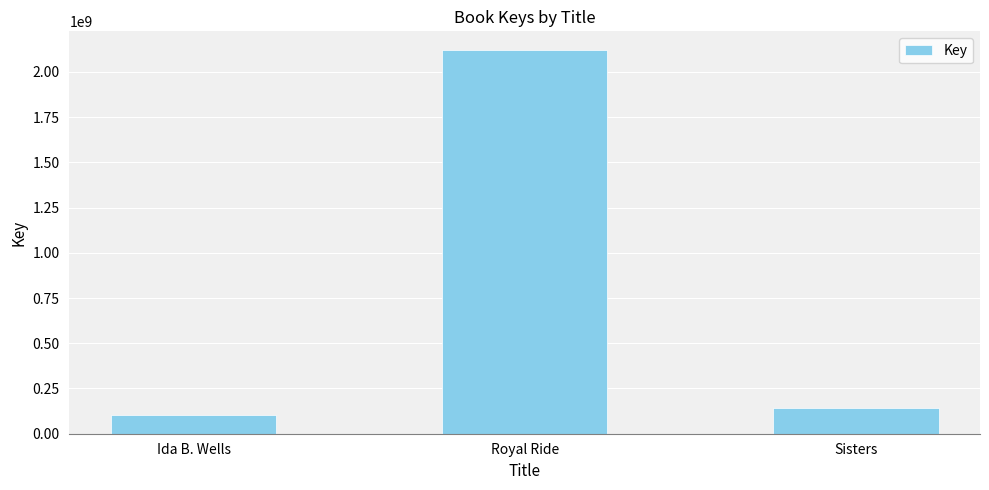

What is the difference between the maximum and minimum values?

2017305445